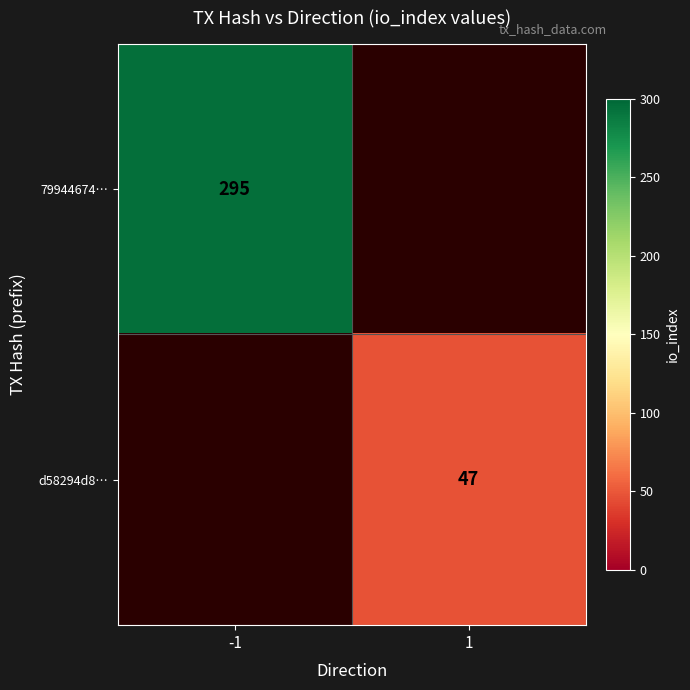

True or false: d58294d8… has a value of 47 at 1.

True